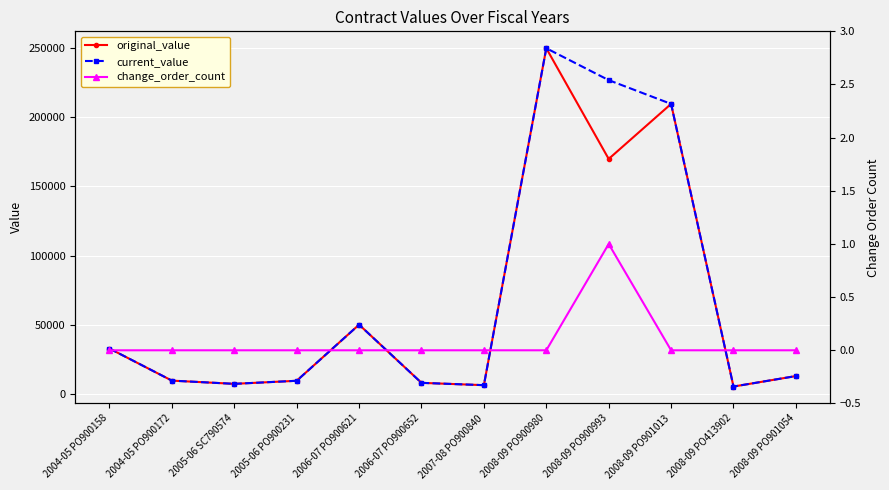

Does the chart display data point markers on the line(s)?

Yes